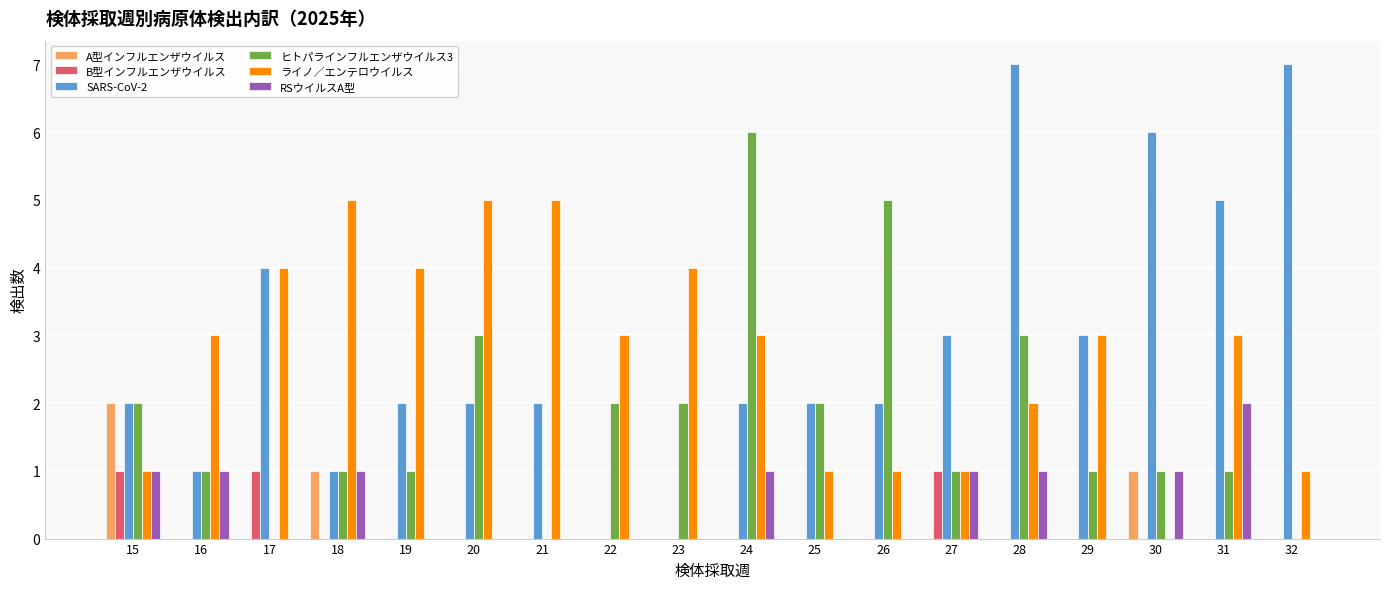

What are all the series names shown in the legend?

A型インフルエンザウイルス, B型インフルエンザウイルス, SARS-CoV-2, ヒトパラインフルエンザウイルス3, ライノ／エンテロウイルス, RSウイルスA型